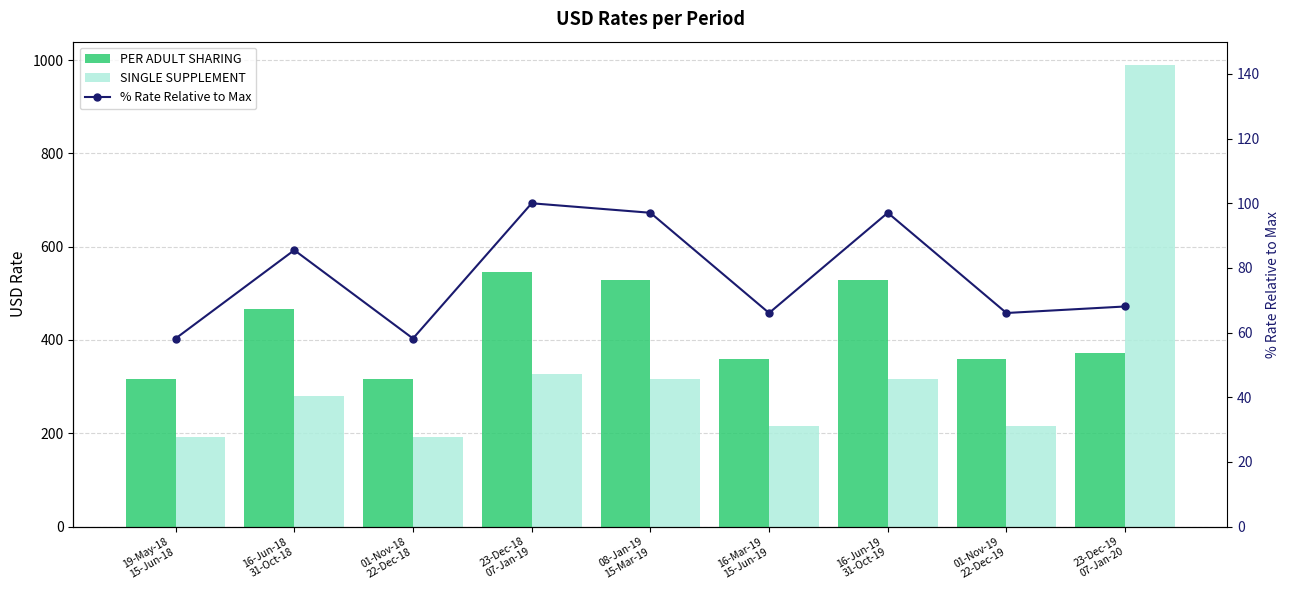

At how many categories does at least one series exceed 811?

1